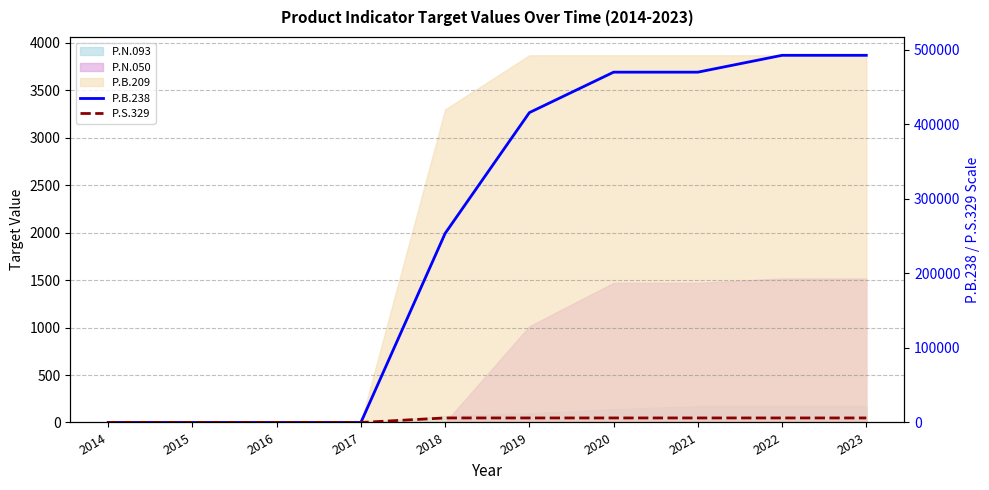

What is the value of the P.S.329 point at the 7th from the left?

6069